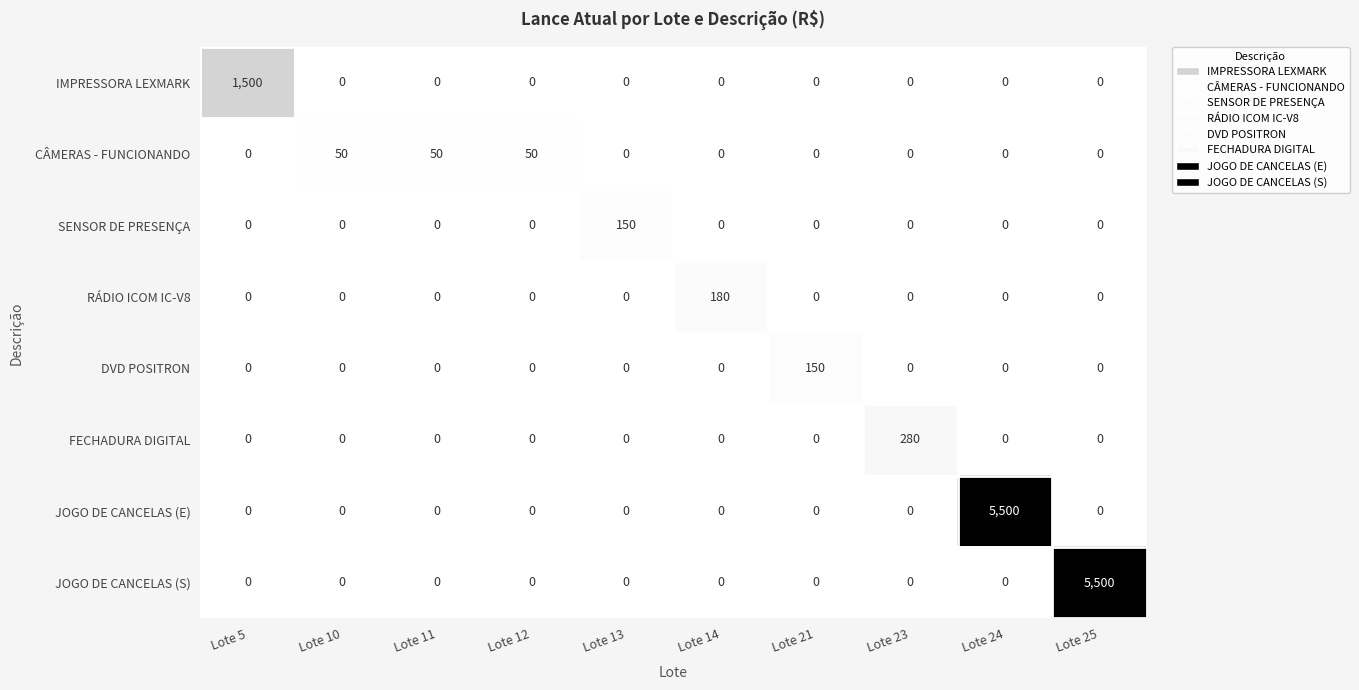

Is the value of RÁDIO ICOM IC-V8 at Lote 11 greater than the value of SENSOR DE PRESENÇA at Lote 13?

No